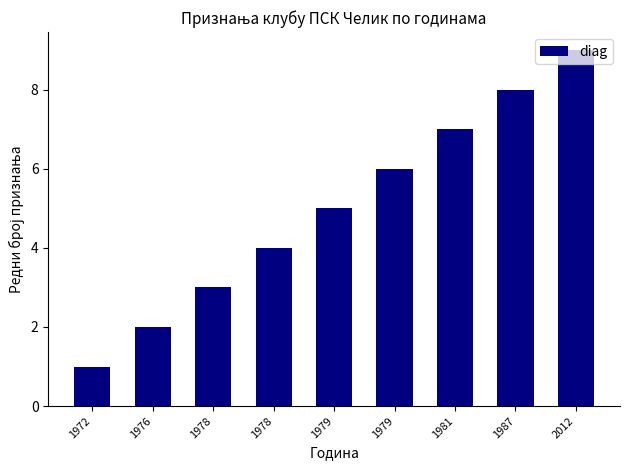

How many data points does each series have?

9